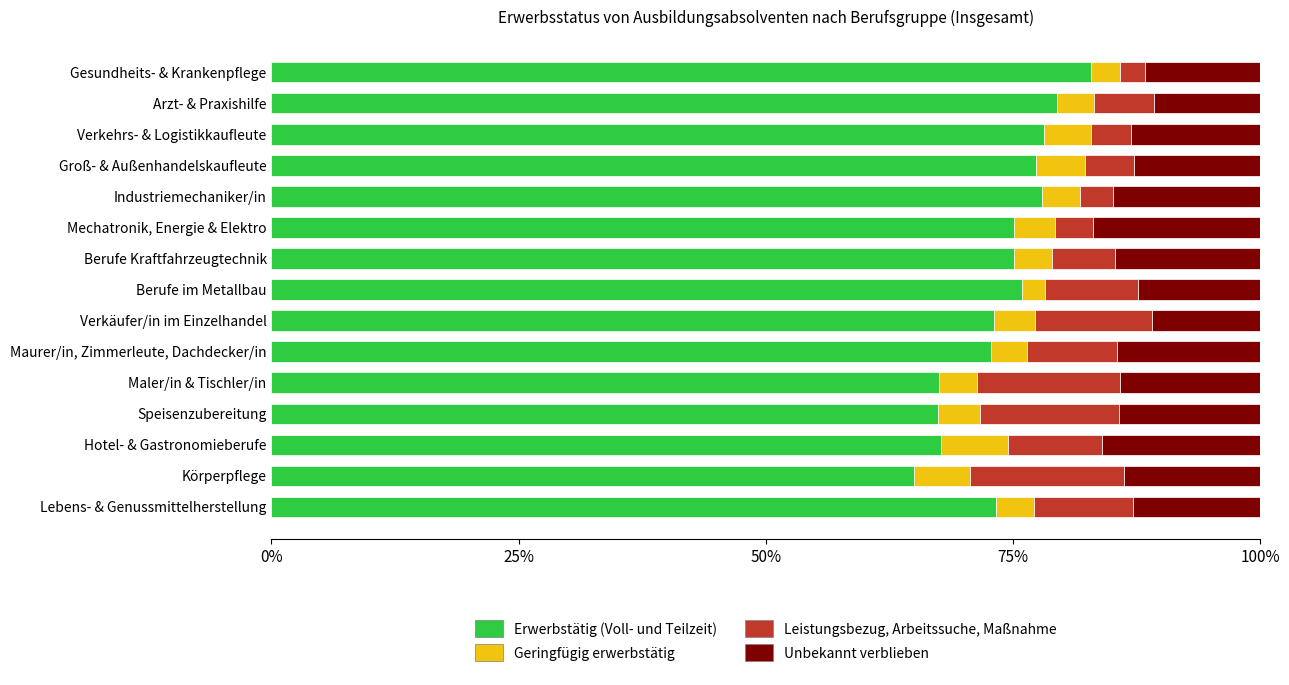

What is the minimum value for Erwerbstätig (Voll- und Teilzeit)?

65.0